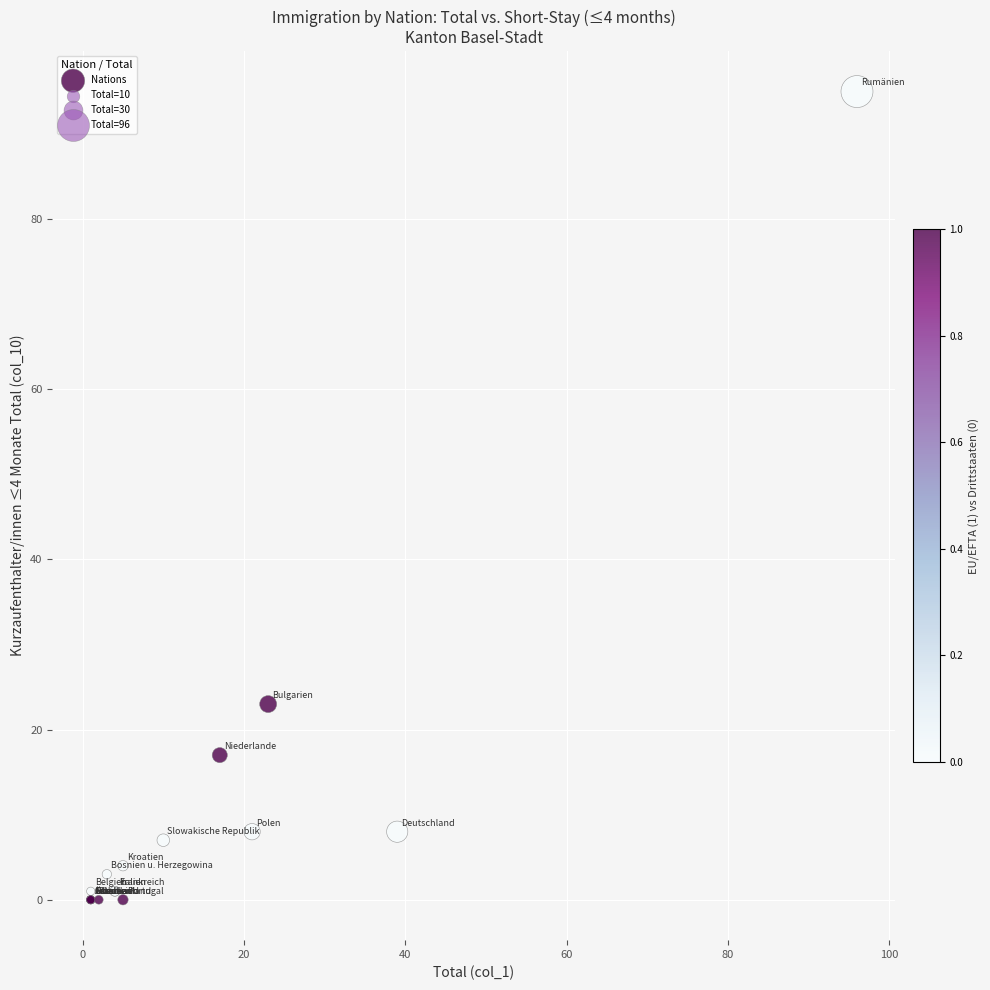

What Y value in the scatter plot is closest to 47?

23